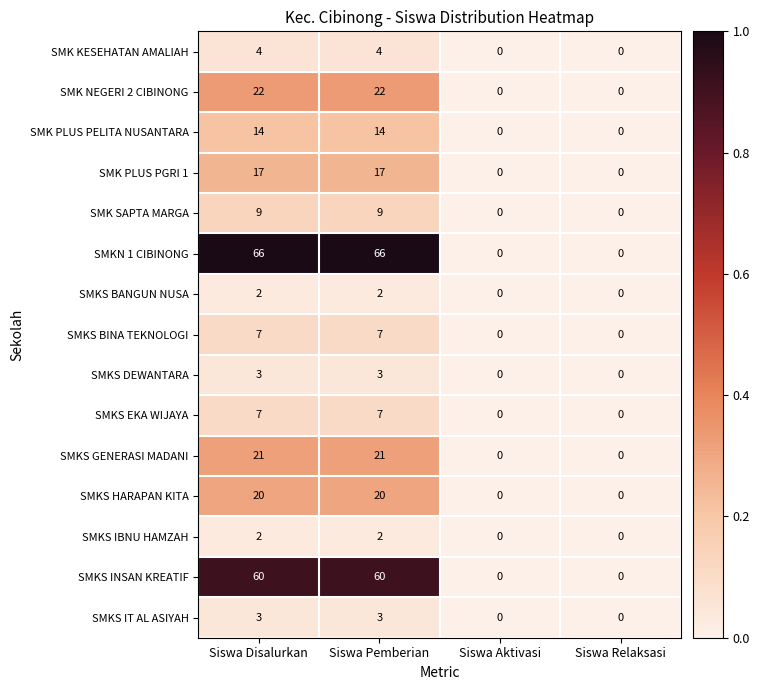

What is the difference between the SMKS EKA WIJAYA values at Siswa Disalurkan and Siswa Relaksasi?

7